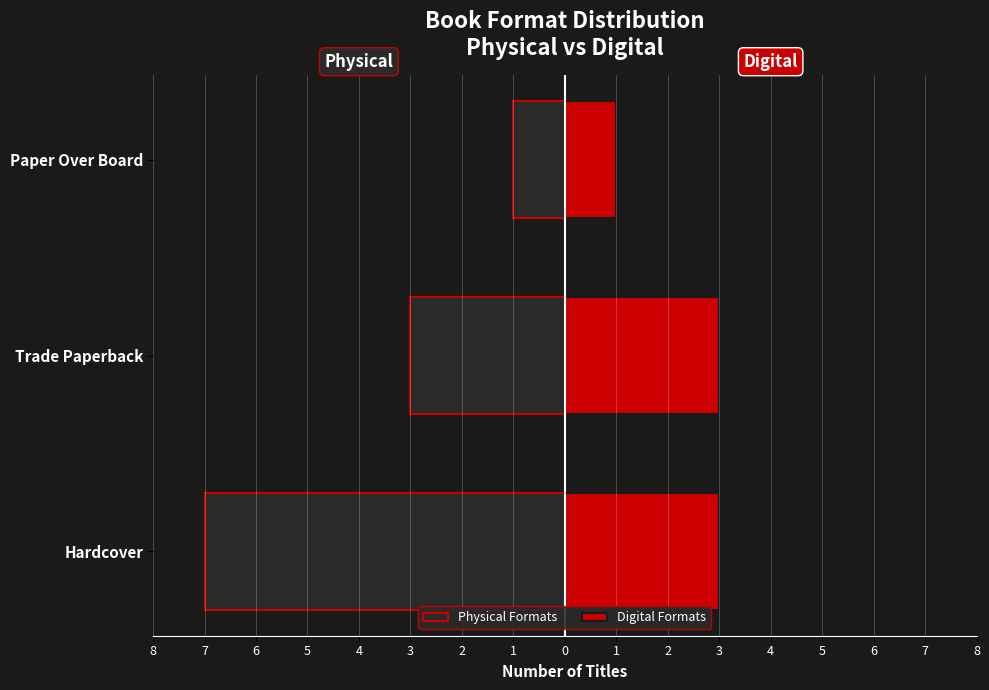

What is the difference between the maximum and minimum values in the Physical Formats series?

6